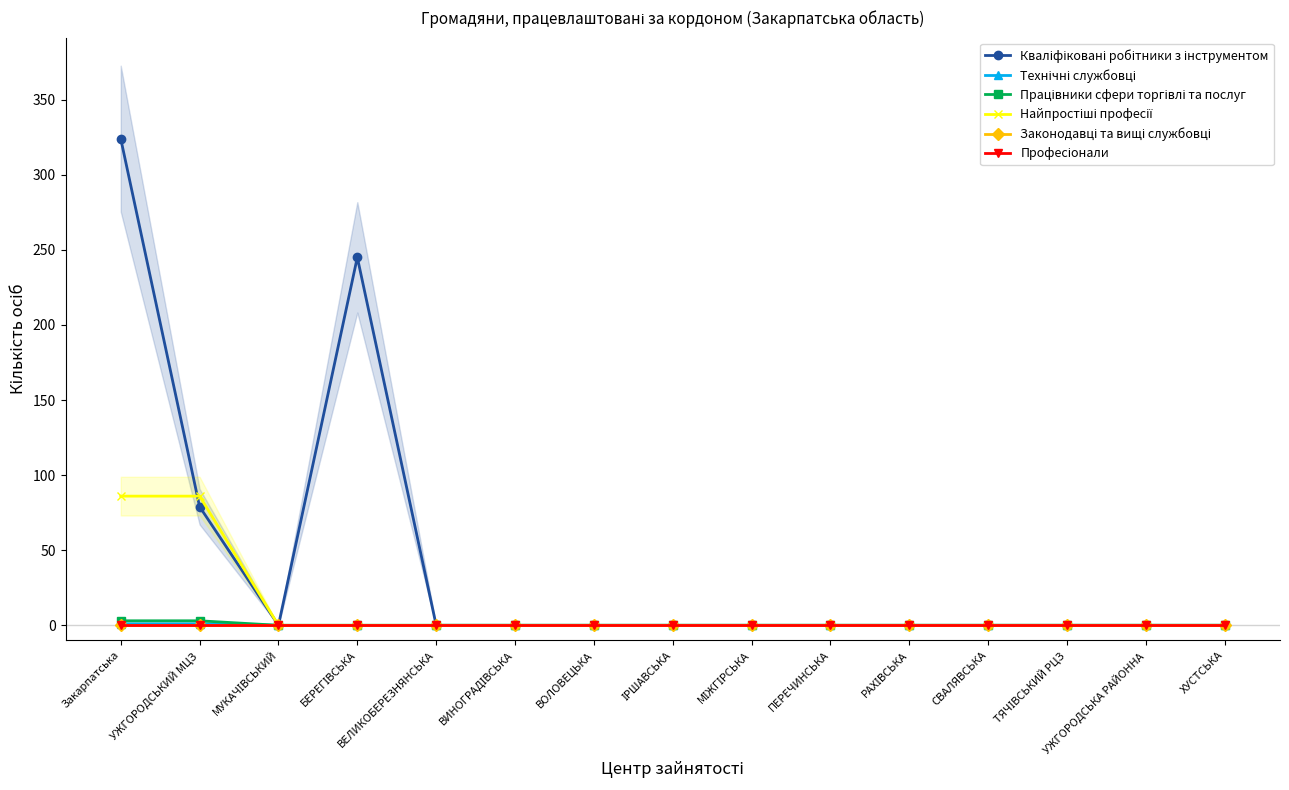

Which category has the lowest value across all series?

МУКАЧІВСЬКИЙ